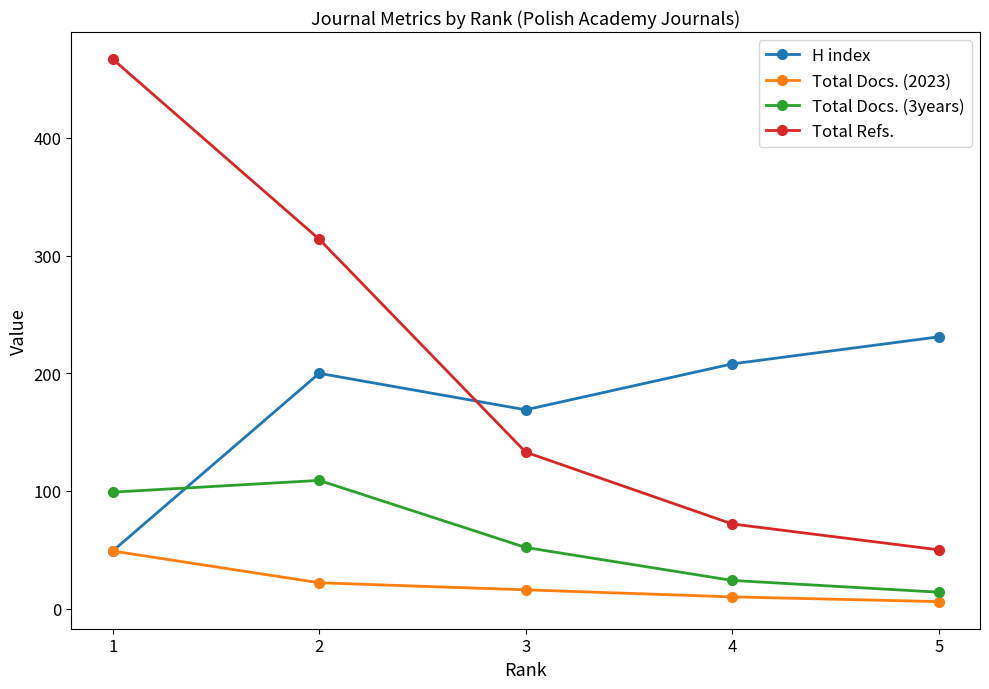

Is it true that Total Docs. (3years) equals 37 at 2?

False